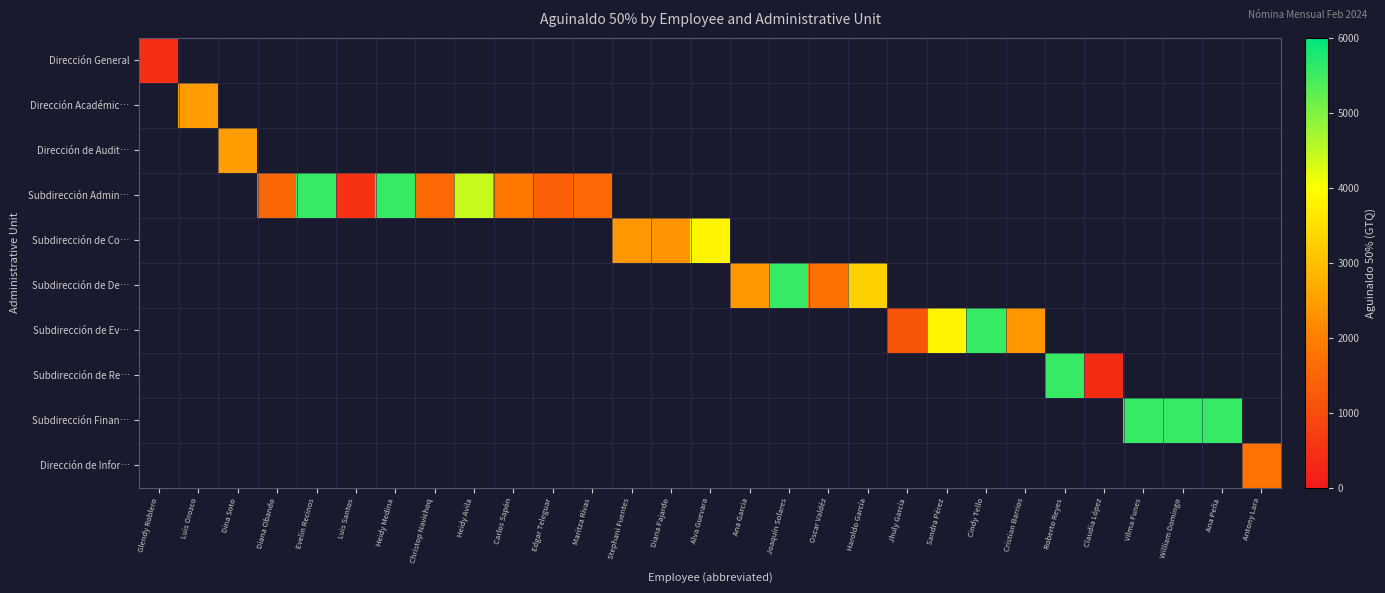

What is the minimum value shown in the chart?

391.2